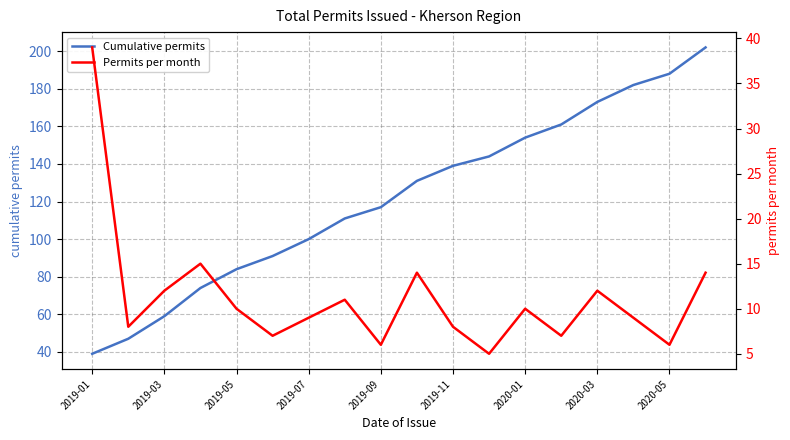

What is the minimum value shown in the chart?

5